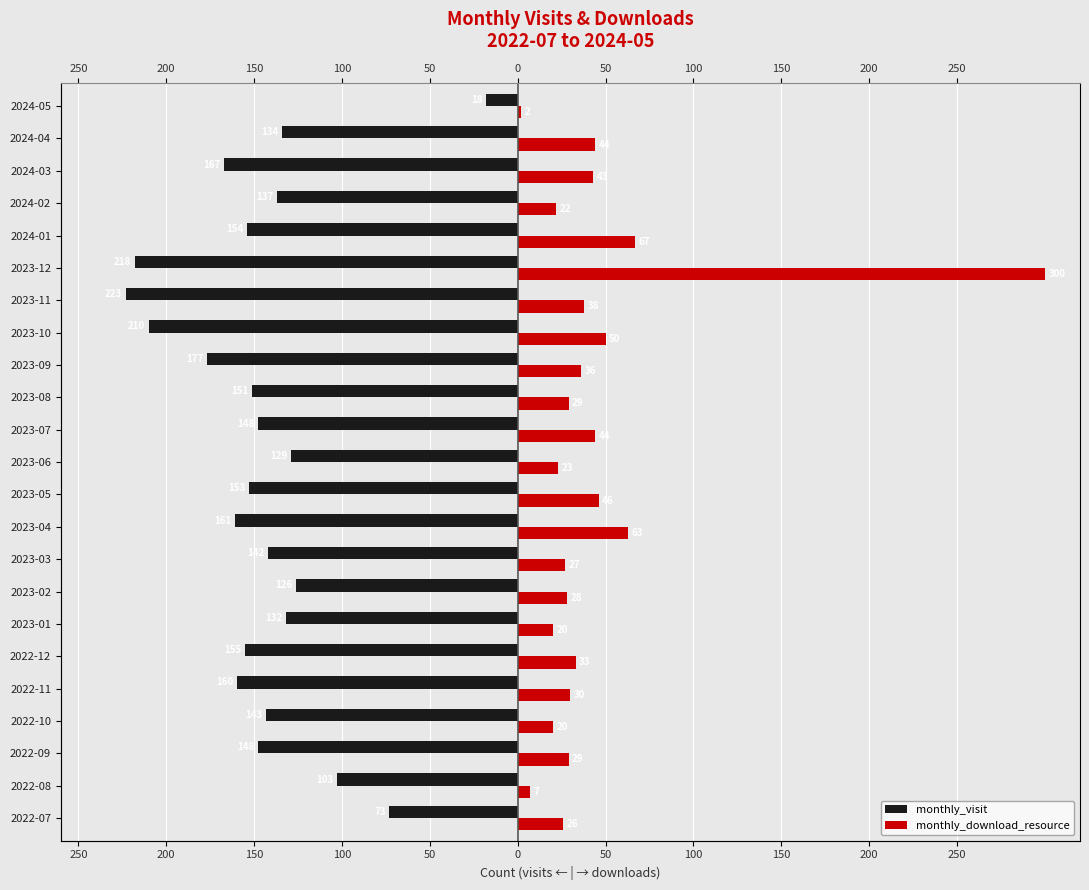

What is the sum of all monthly_visit values?

-3362